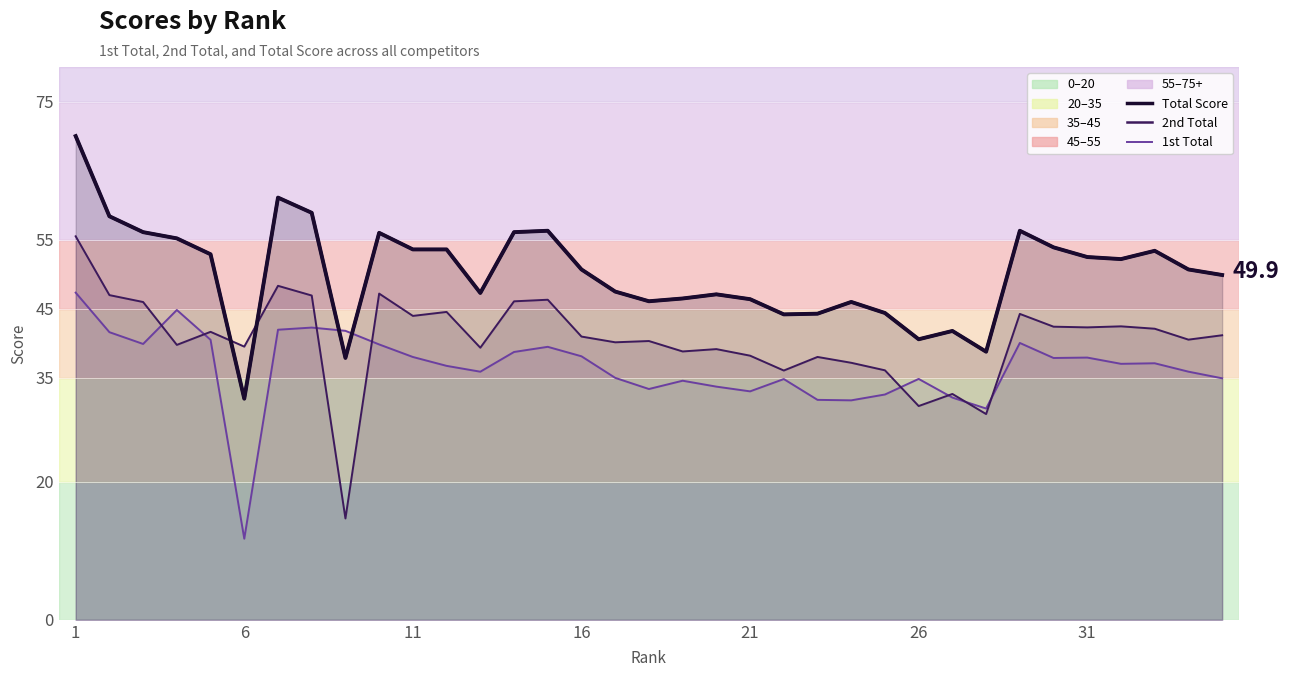

Reading right to left, transcribe all the data shown in this chart.

1st Total: 35=35.0	34=35.9	33=37.1	32=37.0	31=38.0	30=37.9	29=40.1	28=30.6	27=32.2	26=34.9	25=32.6	24=31.8	23=31.8	22=34.8	21=33.1	20=33.7	19=34.6	18=33.4	17=35.0	16=38.1	15=39.5	14=38.8	13=35.9	12=36.8	11=38.0	10=39.9	9=41.8	8=42.3	7=42.0	6=11.7	5=40.5	4=44.8	3=39.9	2=41.6	1=47.3
2nd Total: 35=41.2	34=40.5	33=42.1	32=42.5	31=42.3	30=42.4	29=44.3	28=29.8	27=32.7	26=30.9	25=36.1	24=37.2	23=38.0	22=36.1	21=38.2	20=39.2	19=38.8	18=40.3	17=40.2	16=41.0	15=46.3	14=46.1	13=39.4	12=44.6	11=44.0	10=47.2	9=14.7	8=46.9	7=48.3	6=39.5	5=41.7	4=39.8	3=46.0	2=47.0	1=55.5
Total Score: 35=49.9	34=50.7	33=53.4	32=52.2	31=52.5	30=53.9	29=56.3	28=38.8	27=41.8	26=40.6	25=44.4	24=46.0	23=44.3	22=44.2	21=46.4	20=47.1	19=46.5	18=46.1	17=47.5	16=50.7	15=56.3	14=56.1	13=47.3	12=53.6	11=53.6	10=56.0	9=37.9	8=58.9	7=61.1	6=32.0	5=52.9	4=55.2	3=56.1	2=58.4	1=70.0